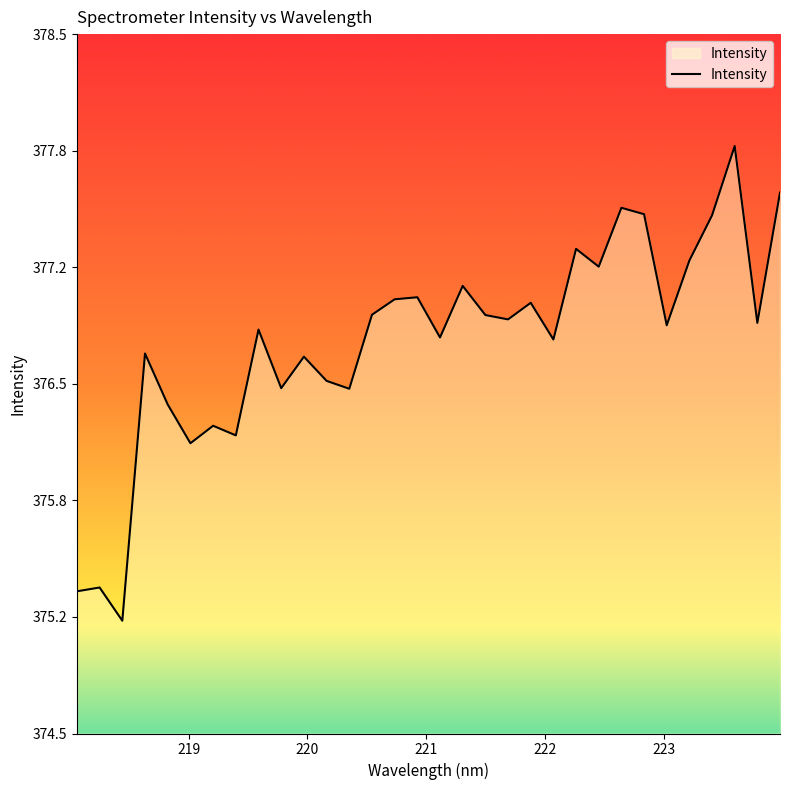

What is the greatest value displayed?

377.9